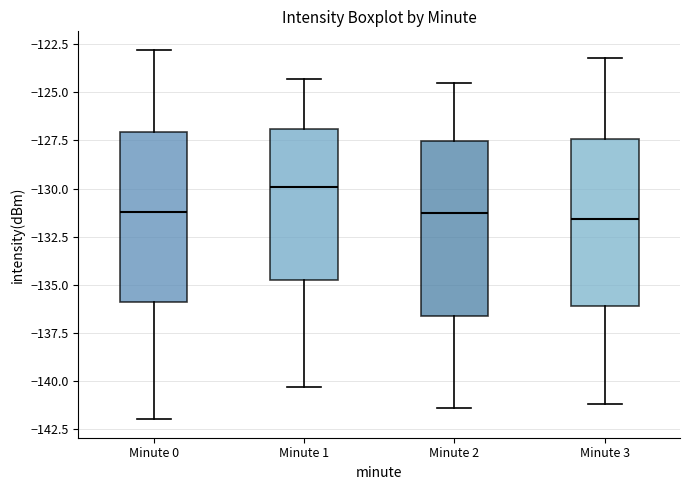

Reading left to right, transcribe this box plot: for each box, give where its median line is, the range the box spans, and where its two whiskers end, as read against the y-axis. The values are not printed on the chart, so give them approximately, as read against the axis.

Minute 0: median -131.0, box -136.0 to -127.0, whiskers -142.0 to -123.0
Minute 1: median -130.0, box -134.5 to -127.0, whiskers -140.5 to -124.5
Minute 2: median -131.0, box -136.5 to -127.5, whiskers -141.5 to -124.5
Minute 3: median -131.5, box -136.0 to -127.5, whiskers -141.0 to -123.0